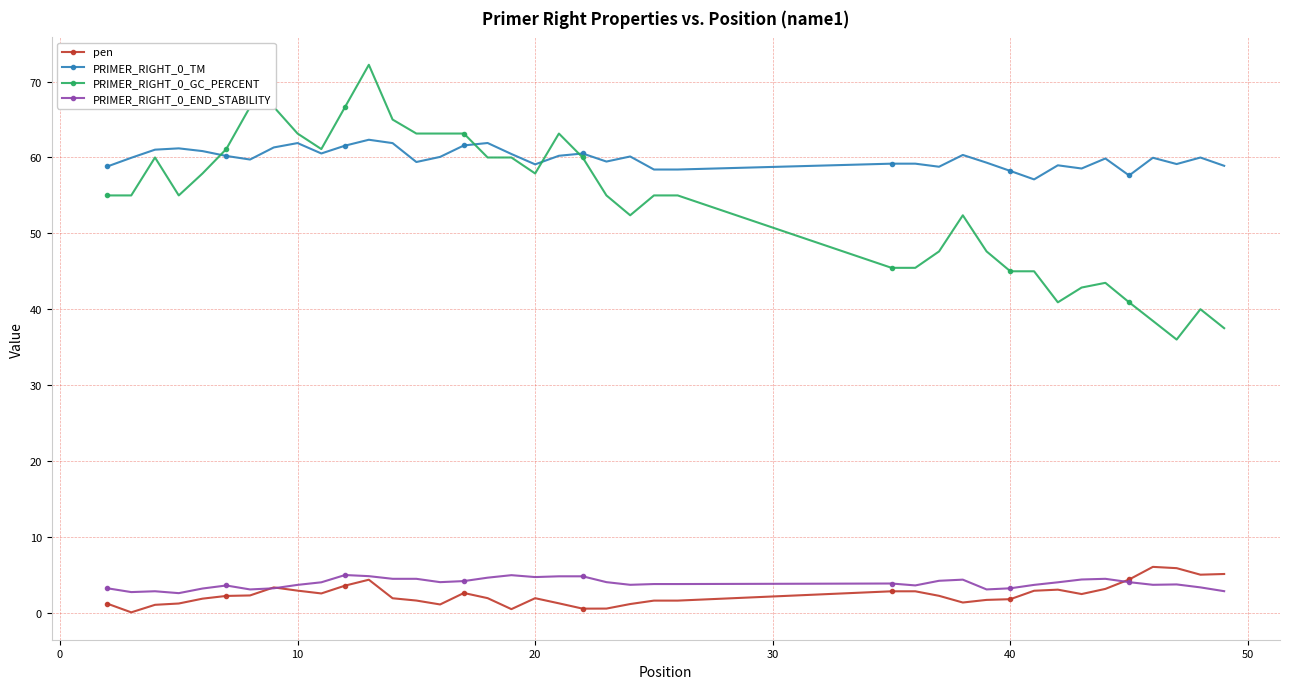

True or false: PRIMER_RIGHT_0_END_STABILITY and PRIMER_RIGHT_0_TM intersect in this chart.

False